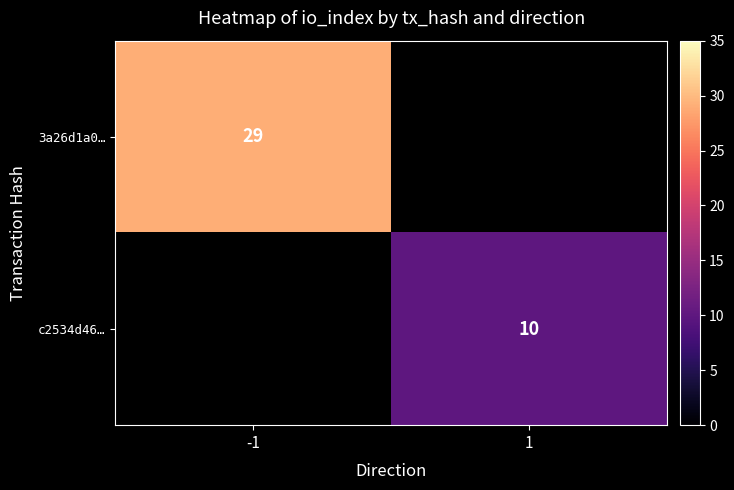

Count the number of data series in this chart.

2